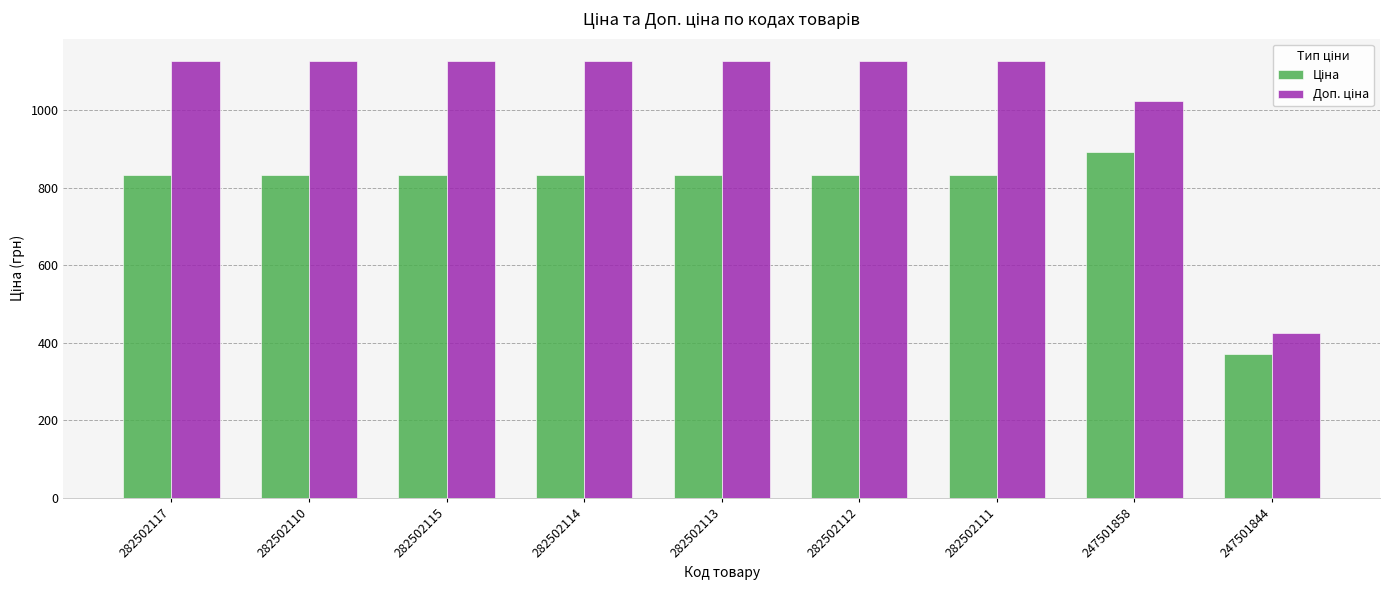

What is the minimum value shown in the chart?

371.3